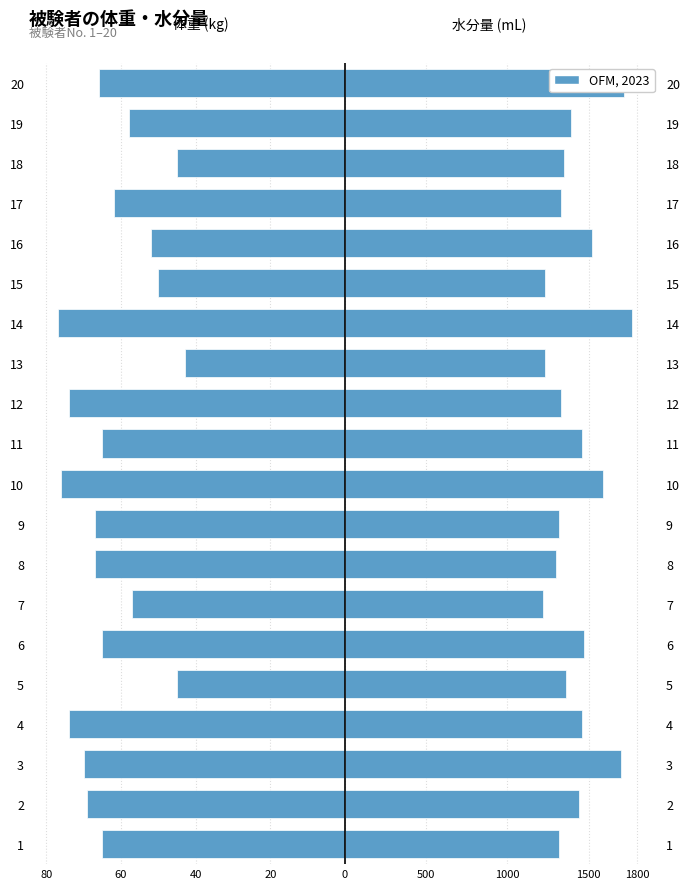

Rank the series by their maximum value, from highest to lowest.

水分量 (mL), 体重 (kg)